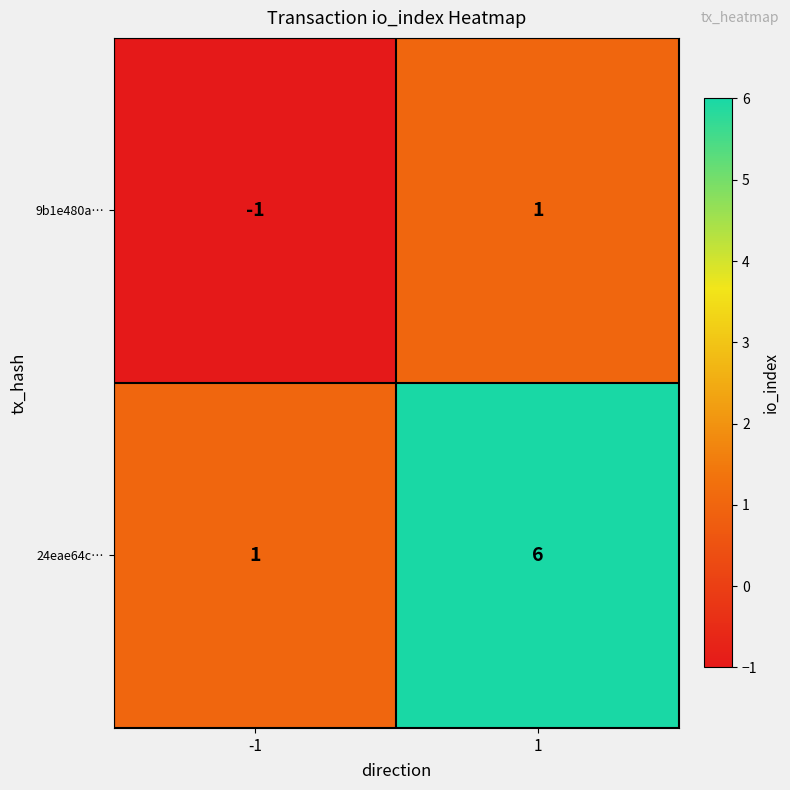

How many distinct data groups are displayed?

2